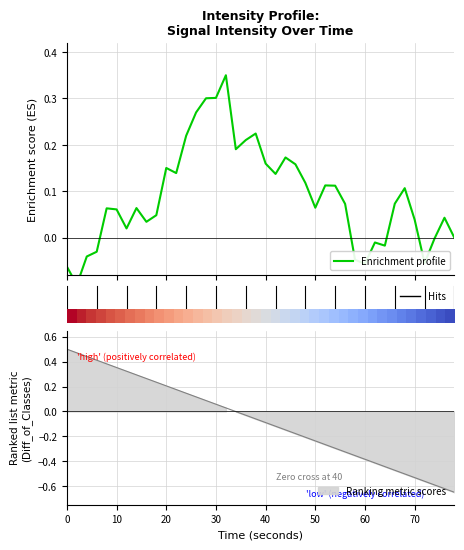

What is the maximum value shown in the chart?

0.3